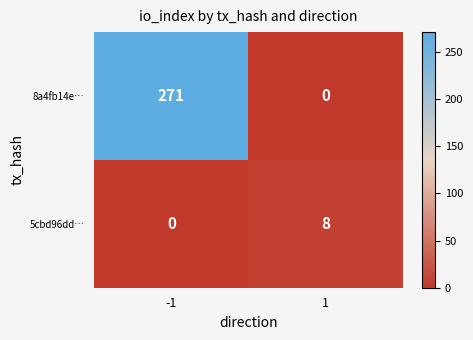

The 8a4fb14e… series shows 0 at 1. True or false?

True